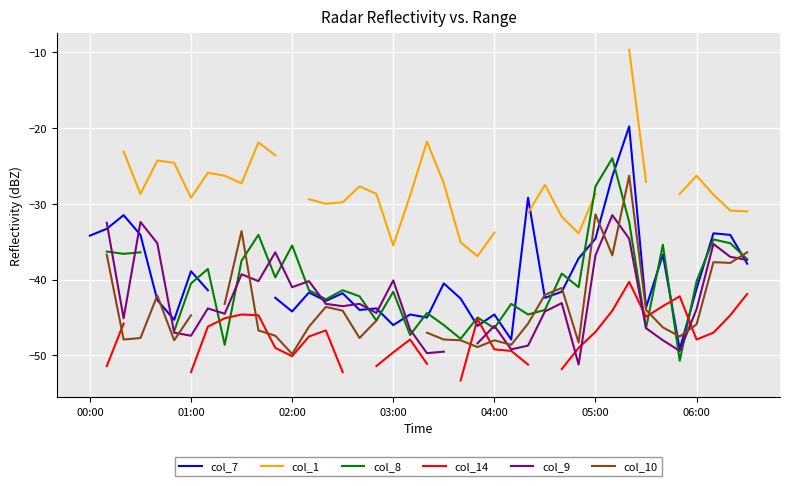

How many negative values does the col_1 series have?

35